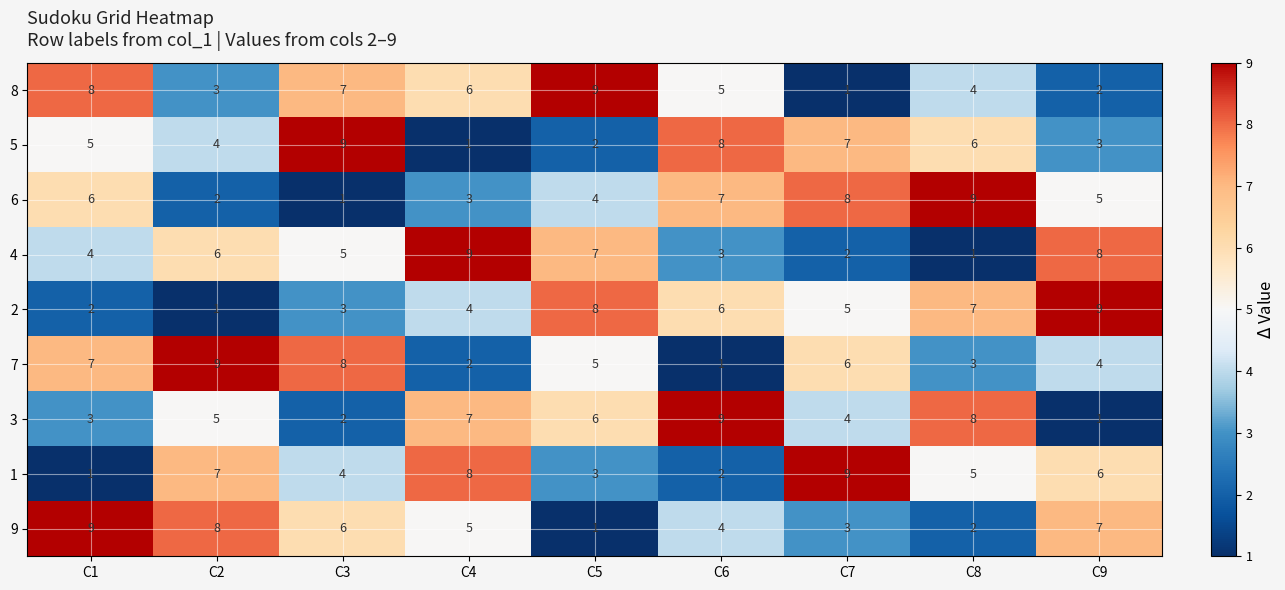

What is the spread (max minus min) of values at C4?

8